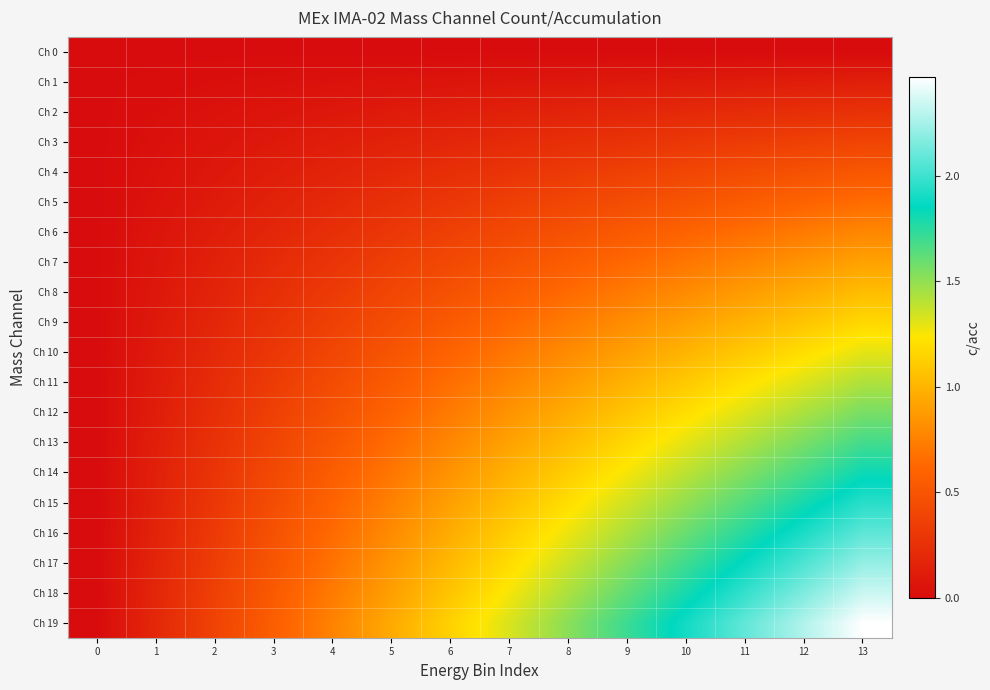

What is the total value across all series at 1?

1.9